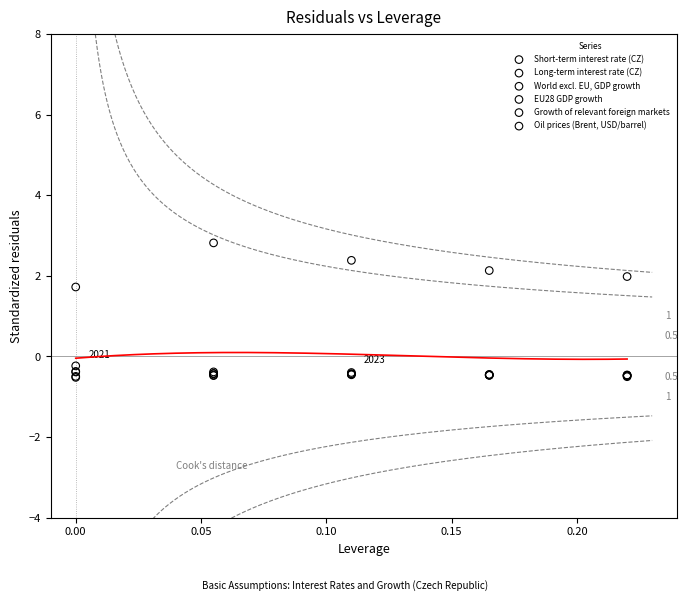

Which series has the largest Y range (max minus min)?

Oil prices (Brent, USD/barrel)